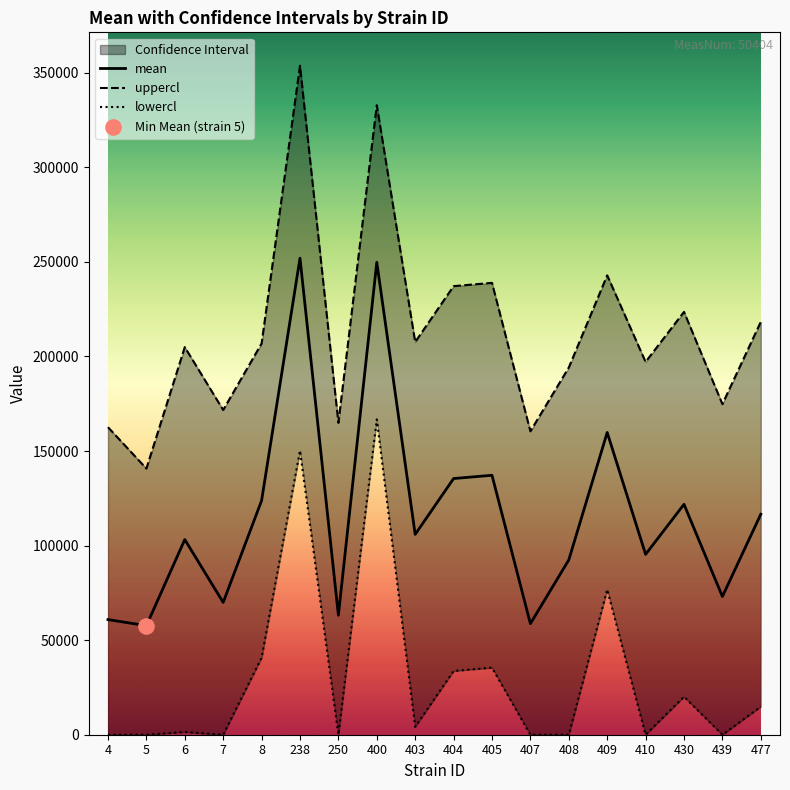

What is the total value across all series at 6?

309605.7